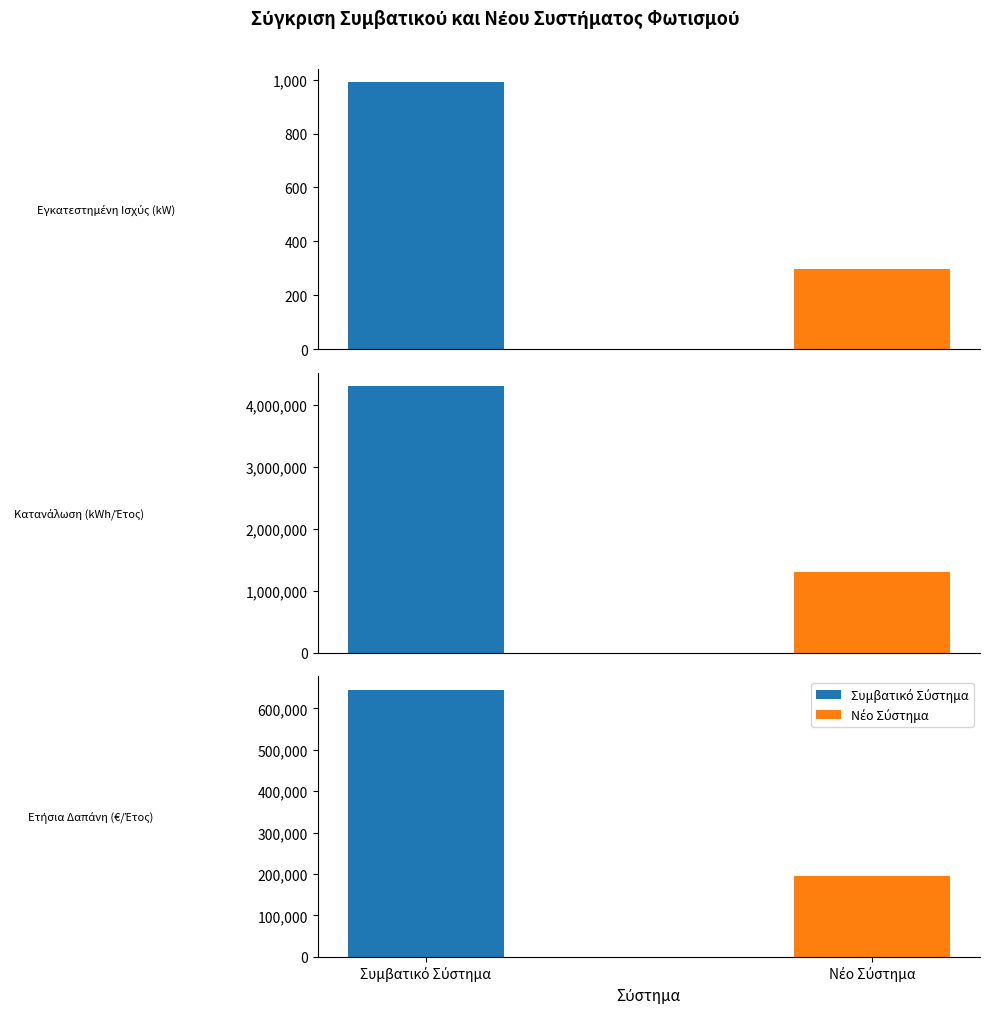

How many groups of bars are there?

3